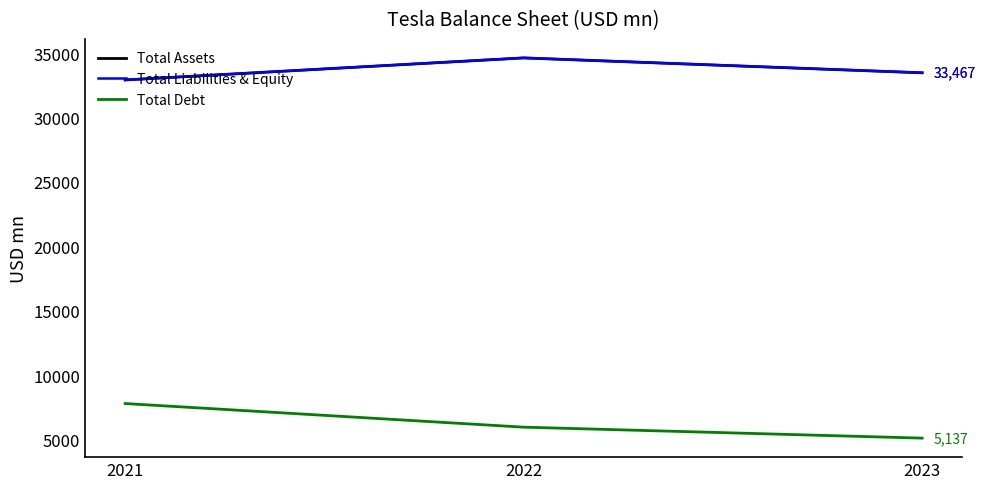

Reading left to right, extract all data points from this chart.

Total Assets: 32913.0	34622.0	33467.0
Total Liabilities & Equity: 32913.0	34622.0	33467.0
Total Debt: 7819.0	5987.0	5137.0